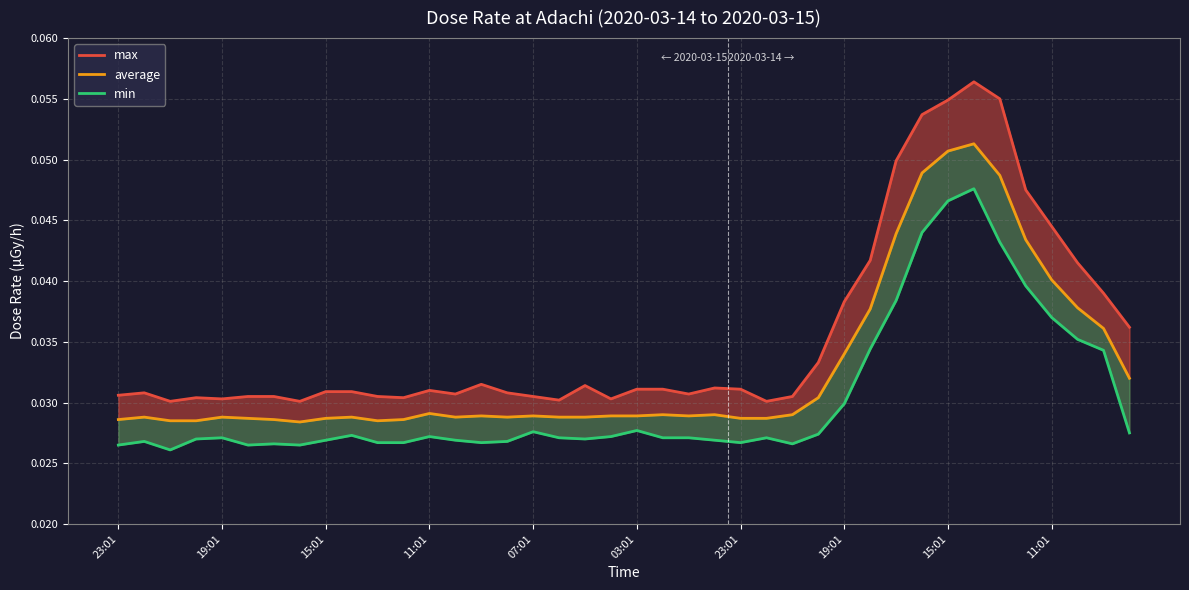

Count the number of data series in this chart.

3